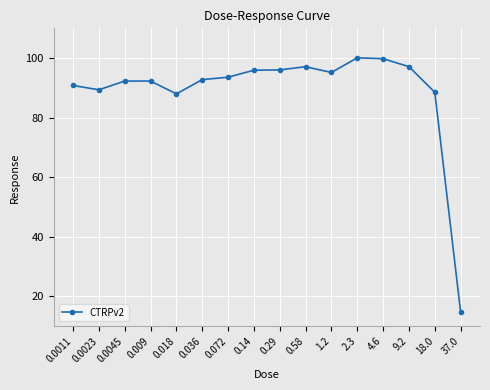

Count the number of categories in the chart.

16